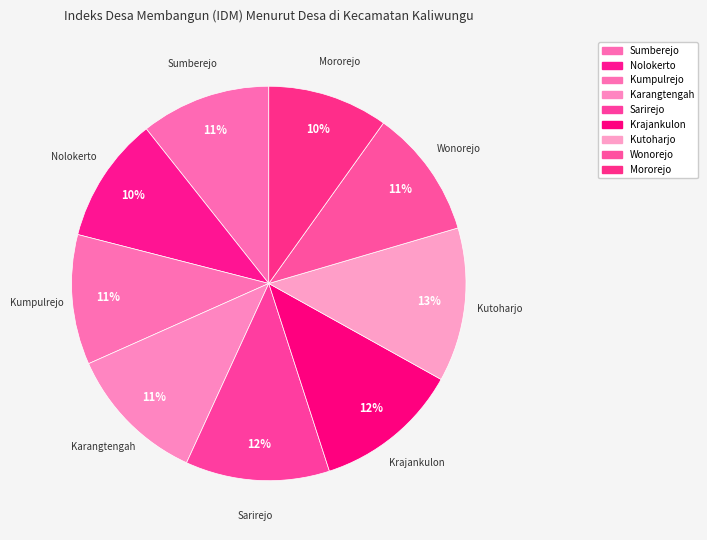

Count the number of slices in the pie.

9